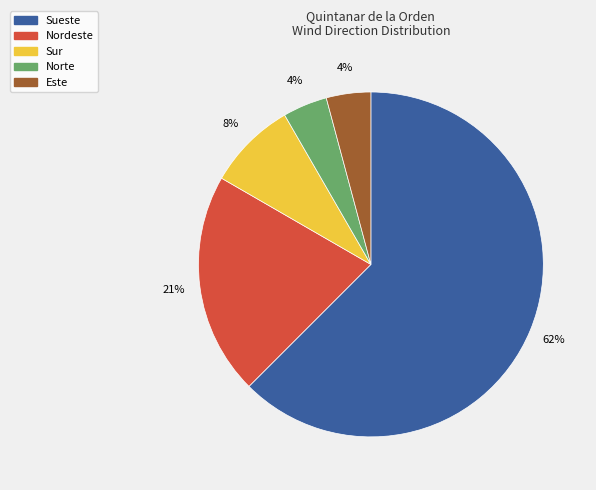

To the nearest percent, what is the average slice percentage?

20%